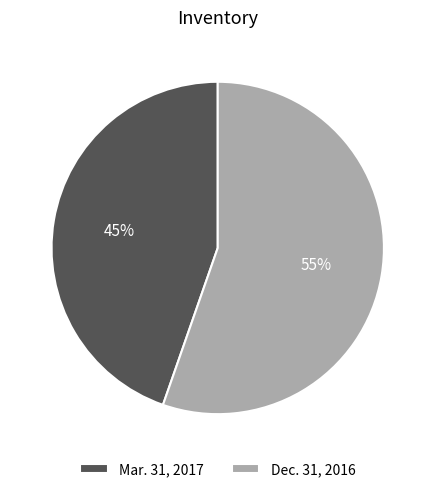

To the nearest percent, what portion does Dec. 31, 2016 represent?

55%